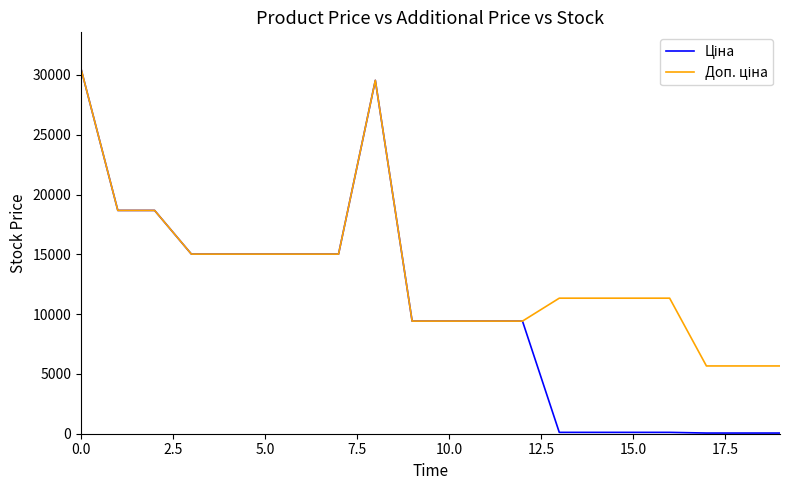

Does the chart have visible grid lines?

No